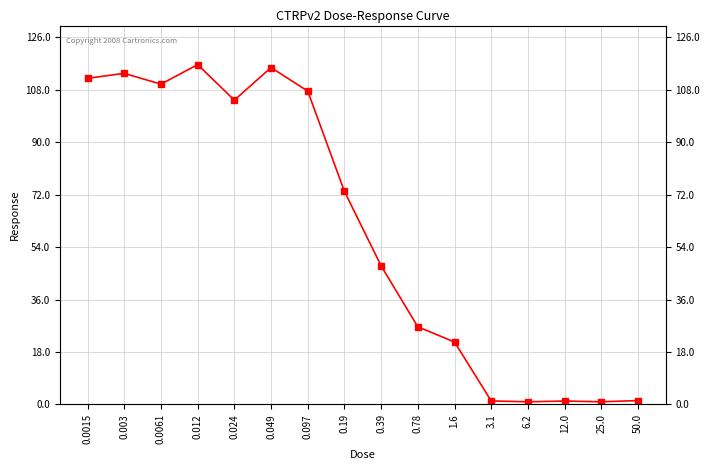

Where is the first local minimum?

0.0061